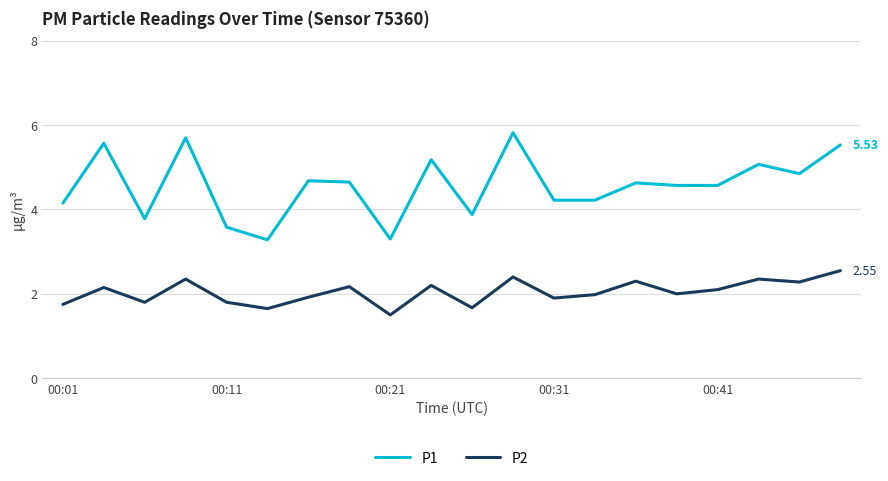

How many interior local peaks does the P1 series have?

7